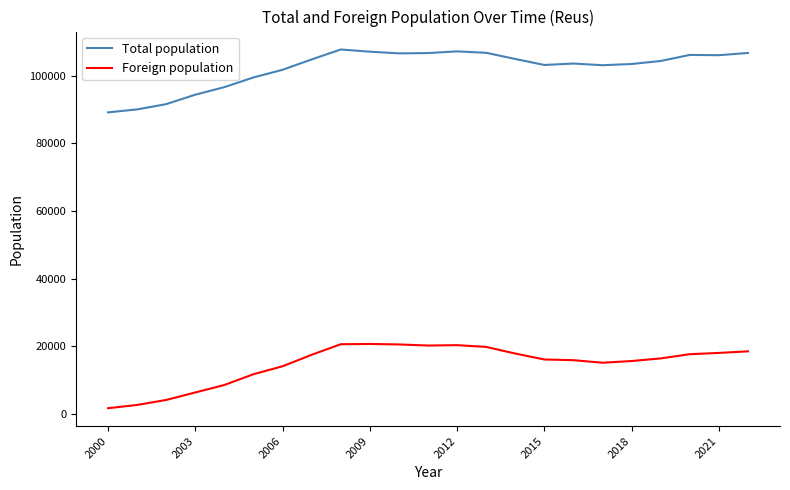

What is the highest value of the Total population series?

107770